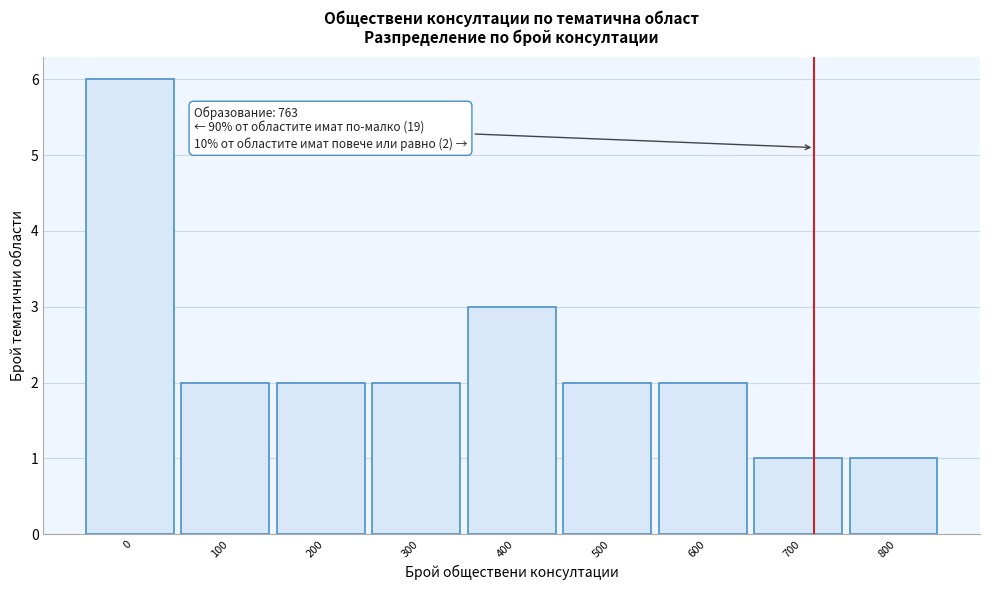

Reading right to left, list all the values displayed in this chart.

800=1	700=1	600=2	500=2	400=3	300=2	200=2	100=2	0=6